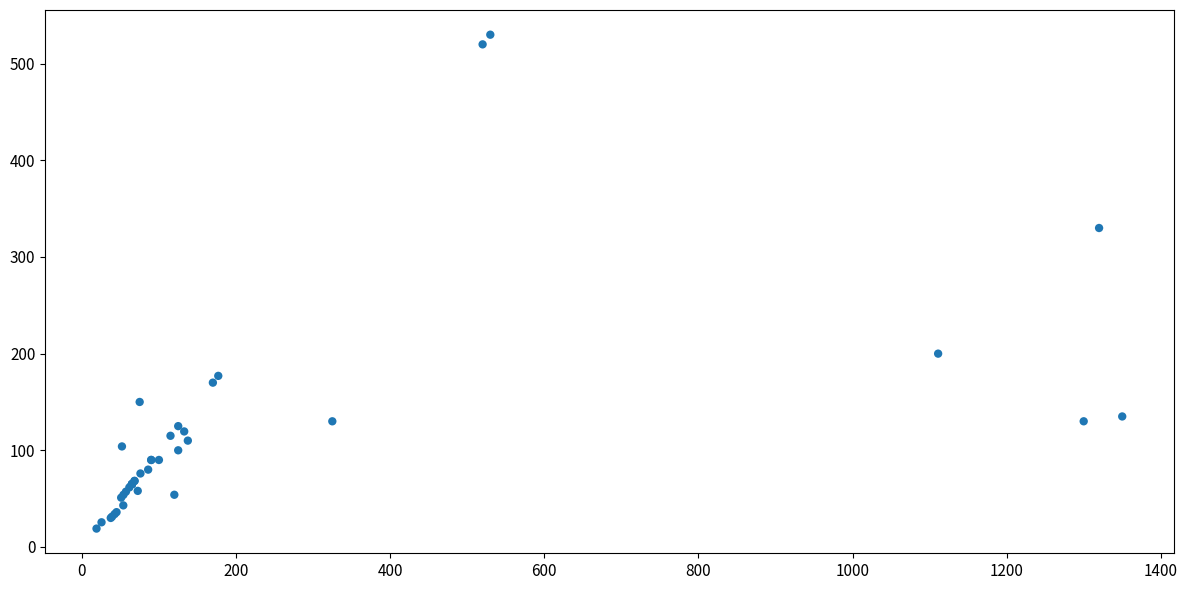

What Y value in the scatter plot is closest to 274?

330.0